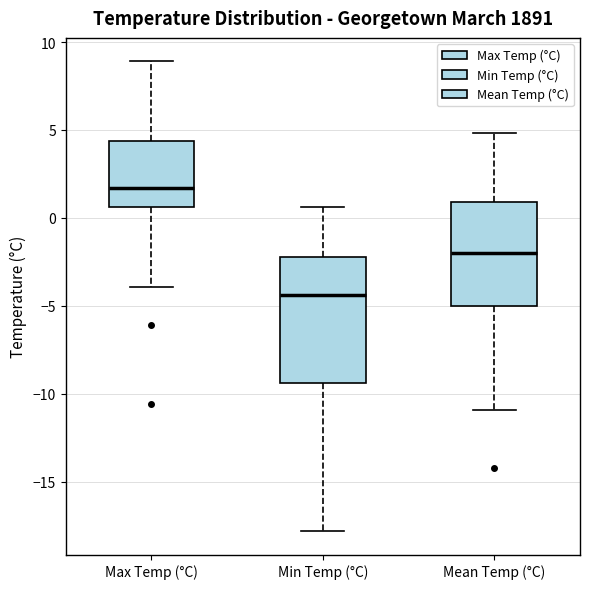

Which box is the tallest, from its lower edge to its upper edge?

Min Temp (°C)